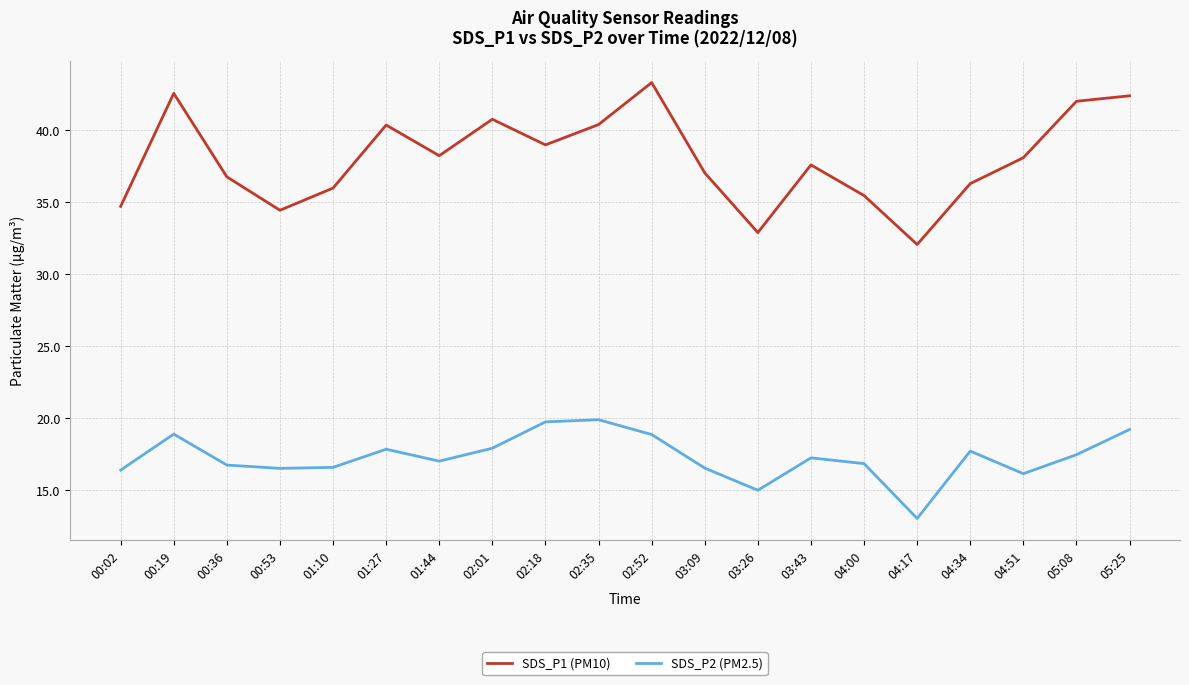

True or false: SDS_P2 (PM2.5) and SDS_P1 (PM10) cross at least once.

False